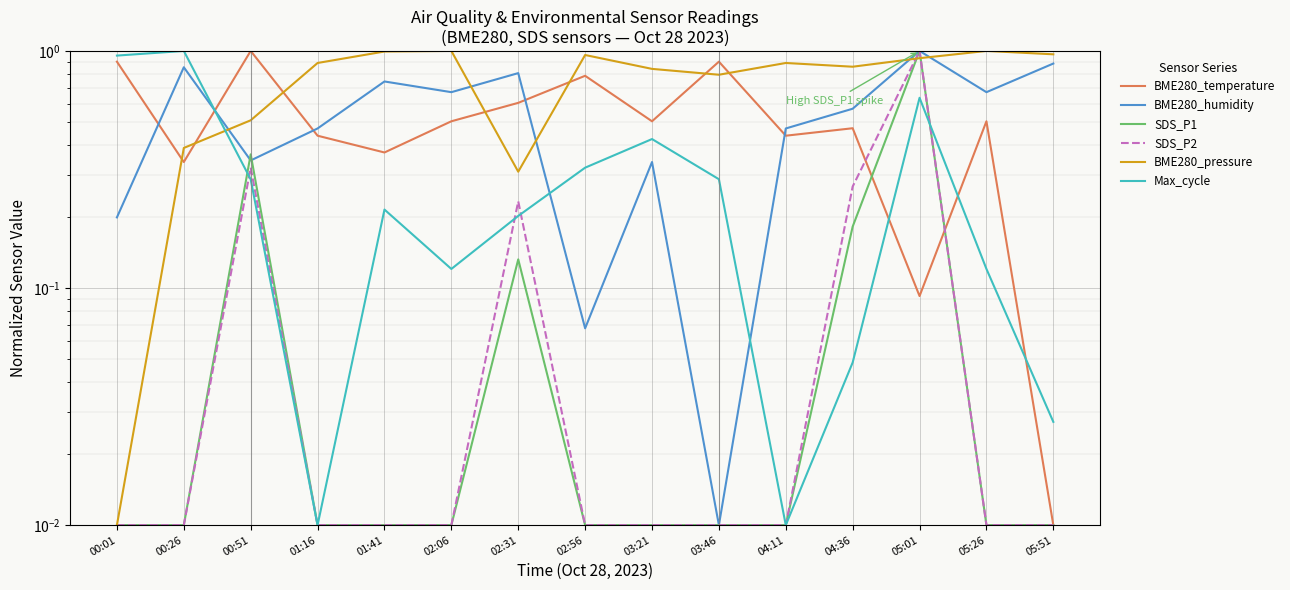

True or false: BME280_pressure and SDS_P2 intersect in this chart.

True